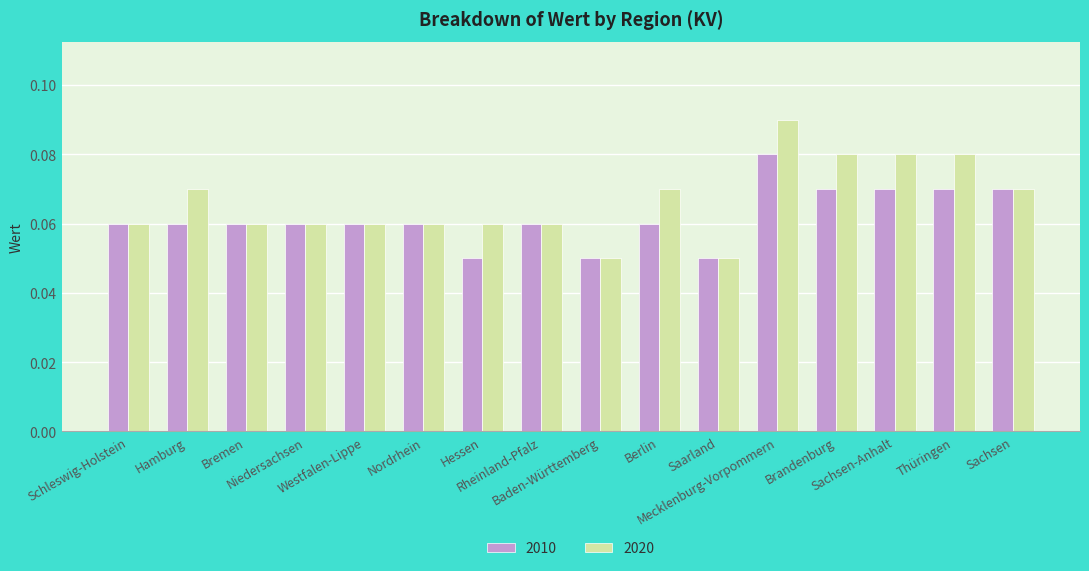

How many 2010 values are between 0 and 1?

16